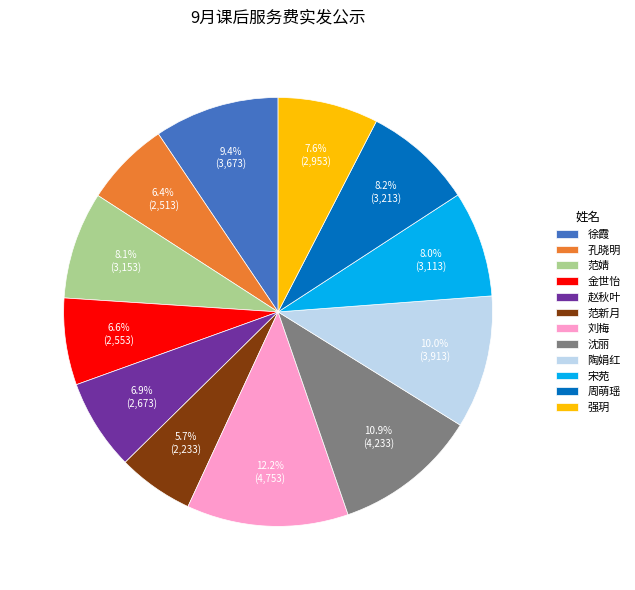

Does 沈丽 account for over 50% of the chart?

No